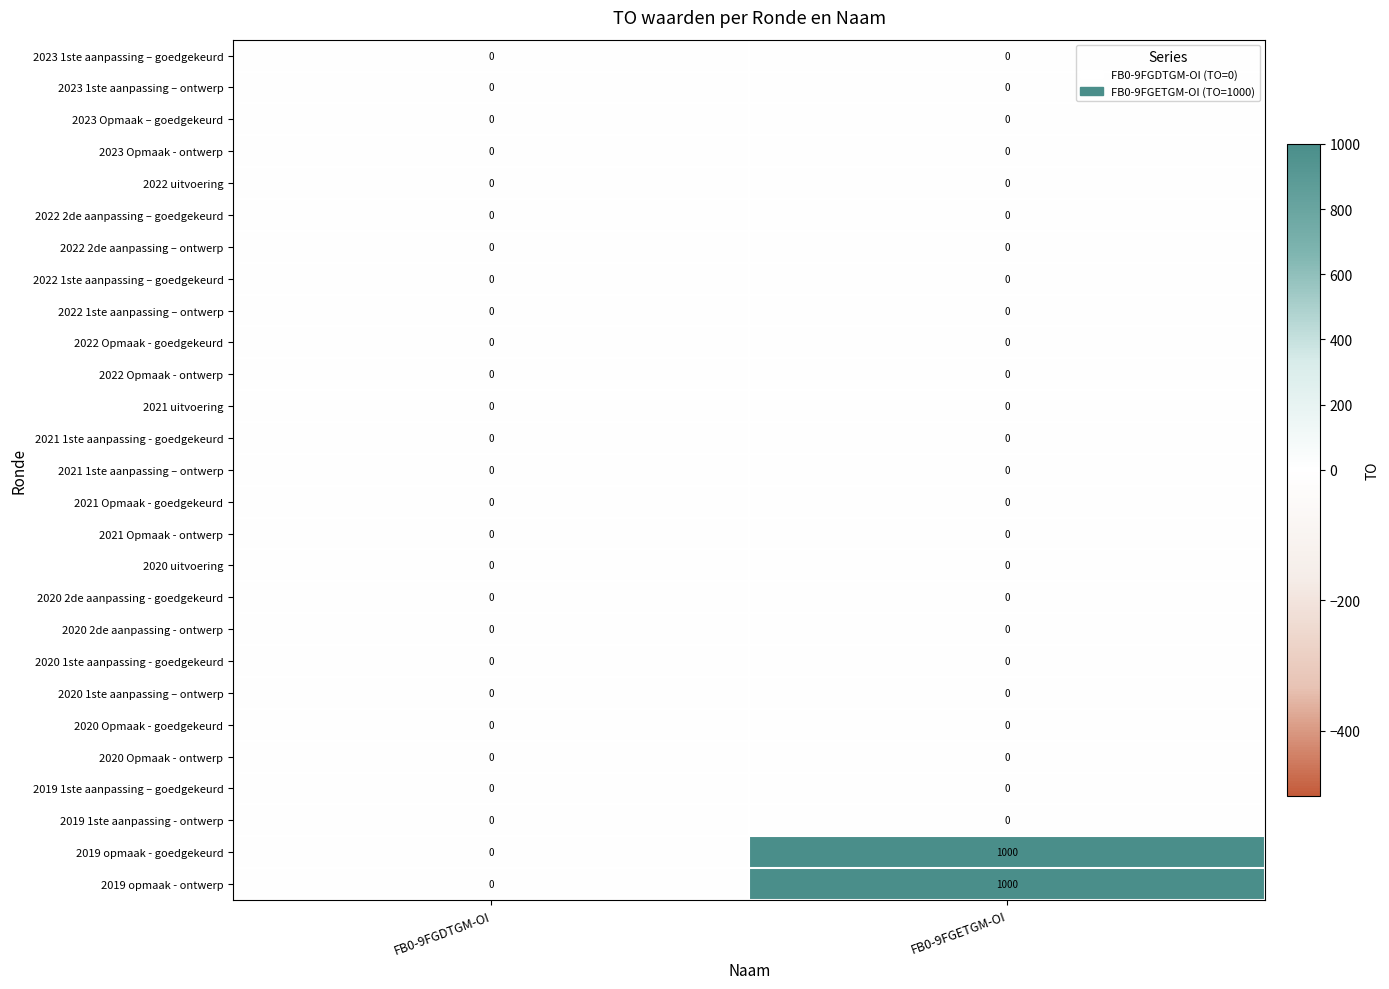

How many categories are shown in the chart?

2